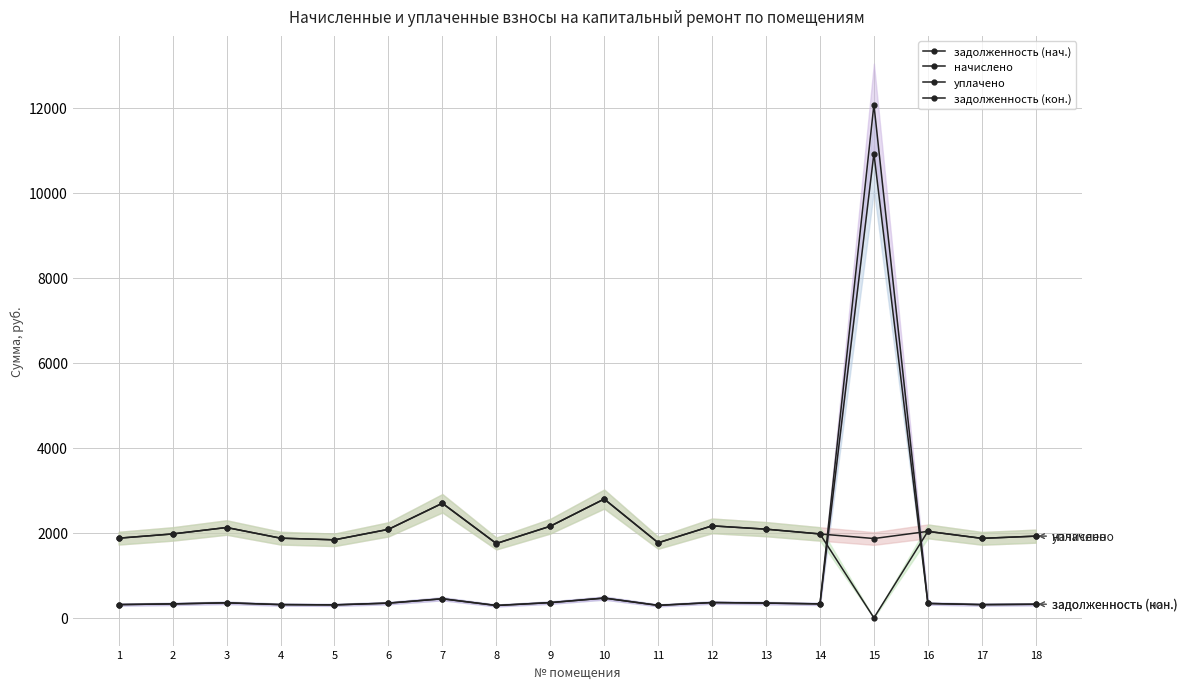

At which category does the chart reach its minimum across all series?

15